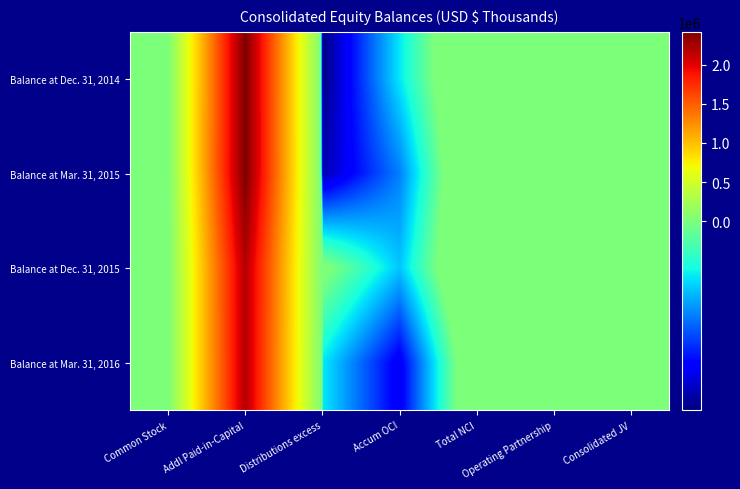

Reading left to right, what are all the values shown in this chart?

Balance at Dec. 31, 2014: Common Stock=1319	Addl Paid-in-Capital=2419731	Distributions excess=-46415	Accum OCI=-13644	Total NCI=17493	Operating Partnership=11198	Consolidated JV=6295
Balance at Mar. 31, 2015: Common Stock=1321	Addl Paid-in-Capital=2422013	Distributions excess=-42510	Accum OCI=-23047	Total NCI=17450	Operating Partnership=11224	Consolidated JV=6226
Balance at Dec. 31, 2015: Common Stock=1246	Addl Paid-in-Capital=2195732	Distributions excess=2439	Accum OCI=-16602	Total NCI=17709	Operating Partnership=11532	Consolidated JV=6177
Balance at Mar. 31, 2016: Common Stock=1248	Addl Paid-in-Capital=2190737	Distributions excess=-13448	Accum OCI=-36850	Total NCI=12995	Operating Partnership=7139	Consolidated JV=5856